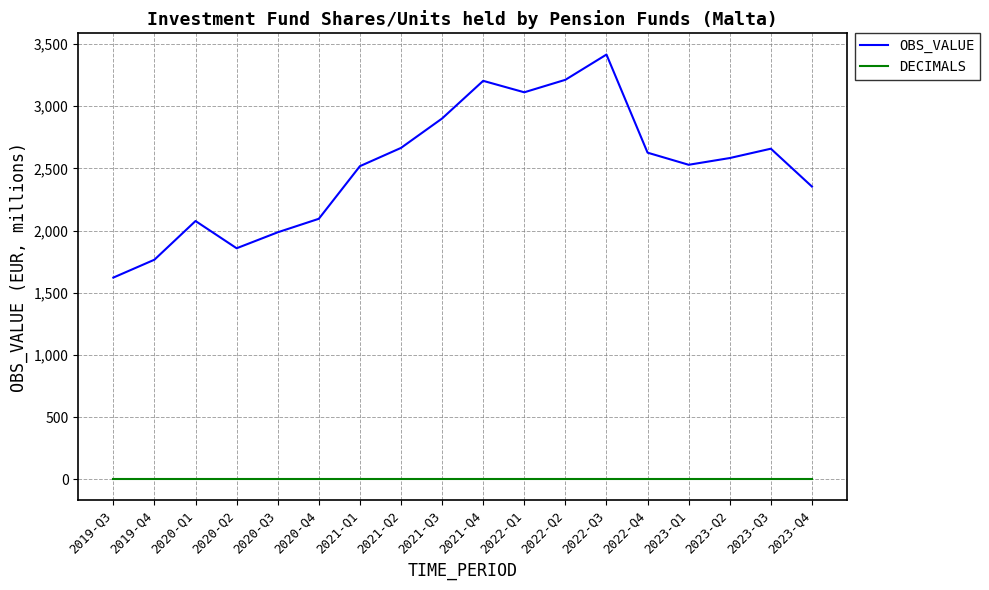

Rank the series by their average value, from lowest to highest.

DECIMALS, OBS_VALUE